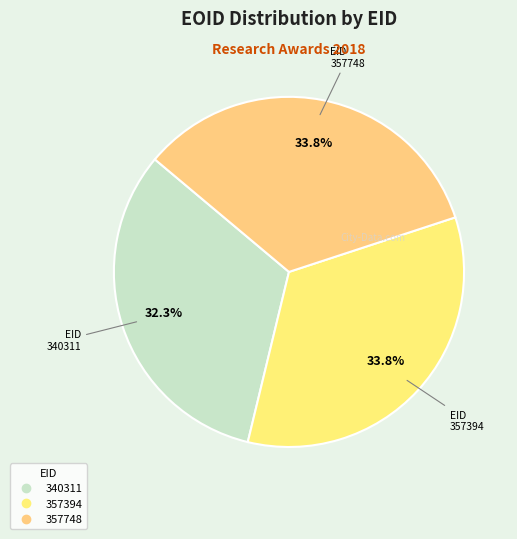

To the nearest percent, what percentage of the pie is 357748?

34%